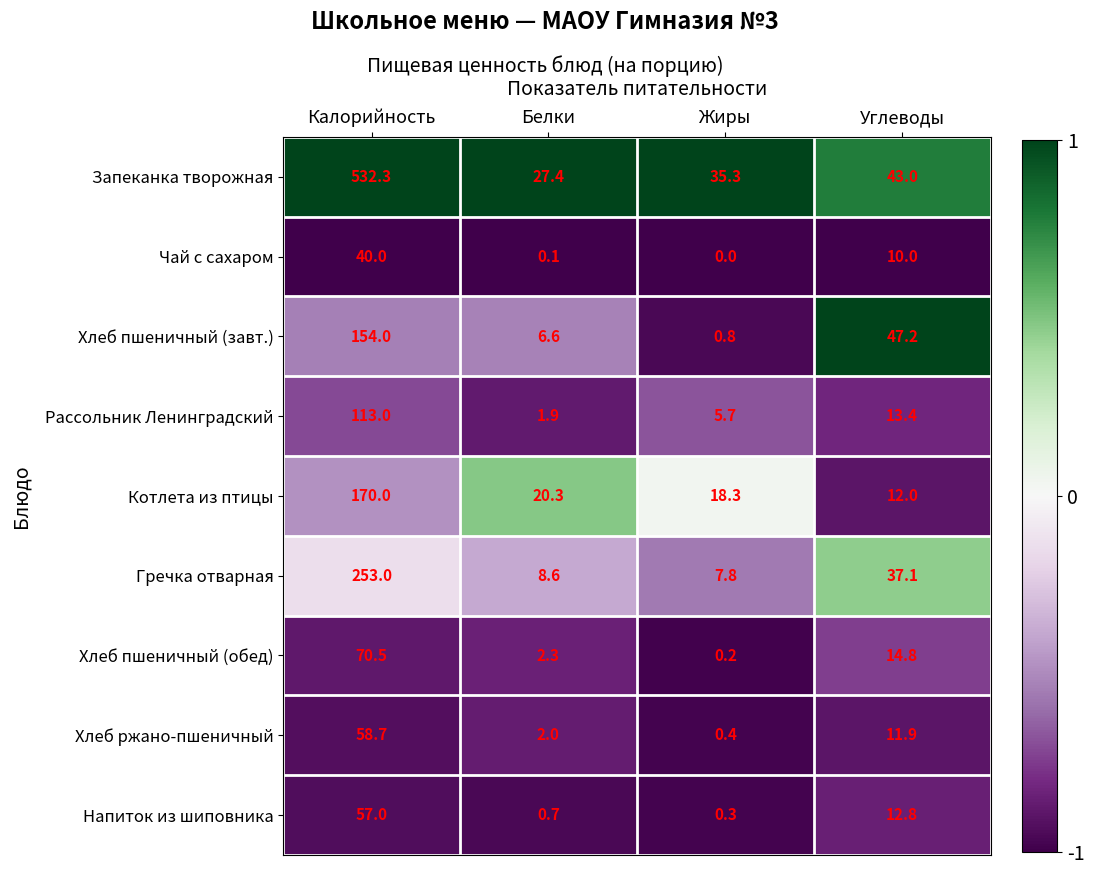

What is the sum of the Хлеб пшеничный (завт.) values at Жиры and Калорийность?

154.8